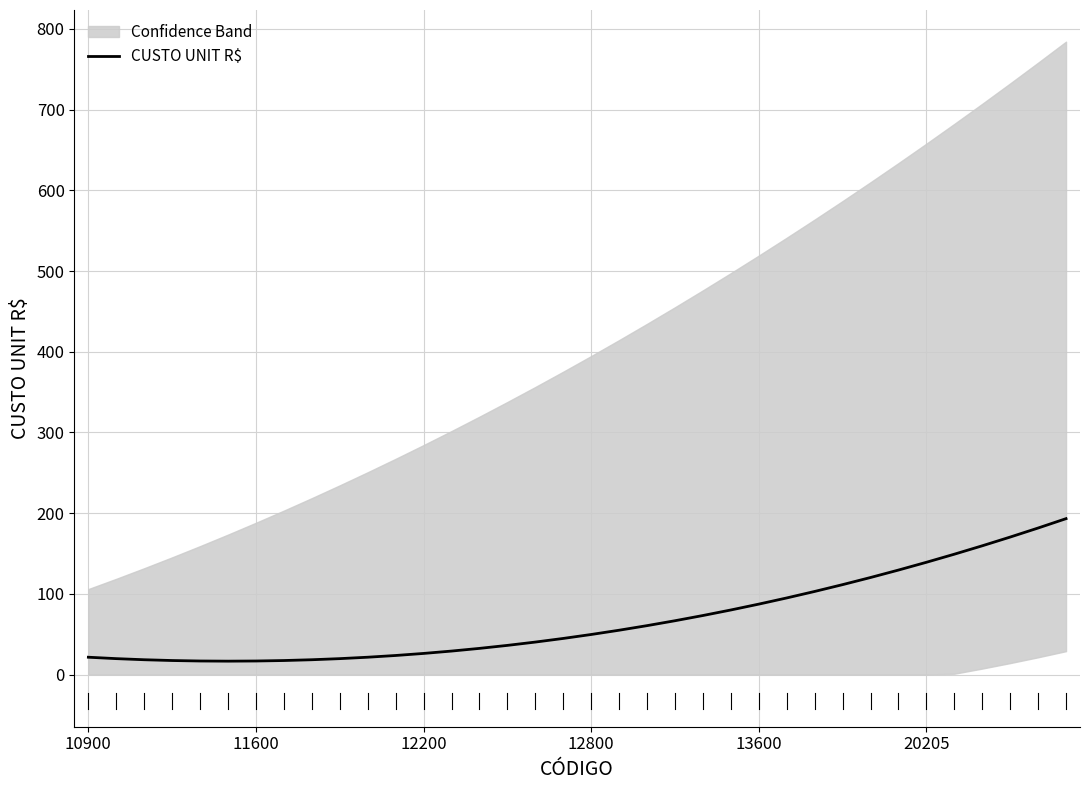

What is the difference between the maximum and second lowest values?

176.4